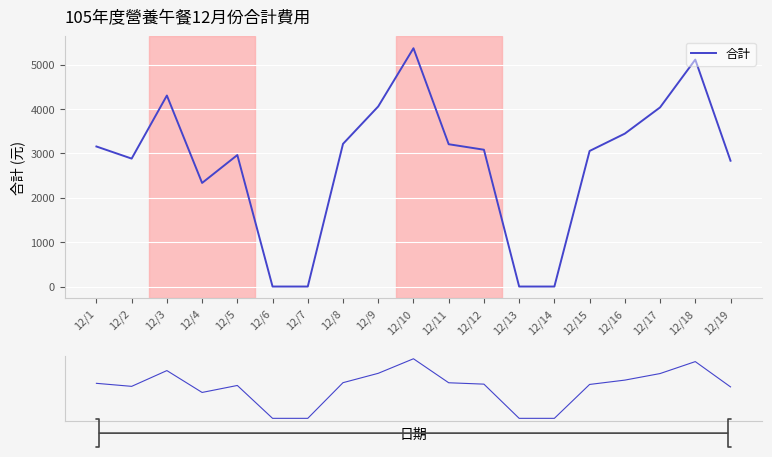

What is the ratio of the value at 12/18 to the value at 12/12?

1.7